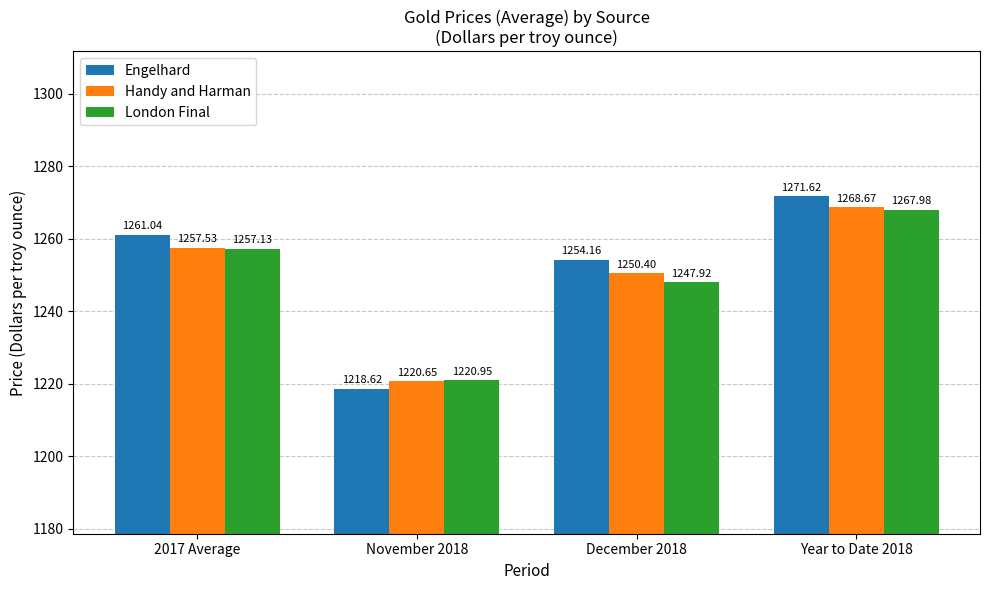

Rank the series by their average value, from highest to lowest.

Engelhard, Handy and Harman, London Final